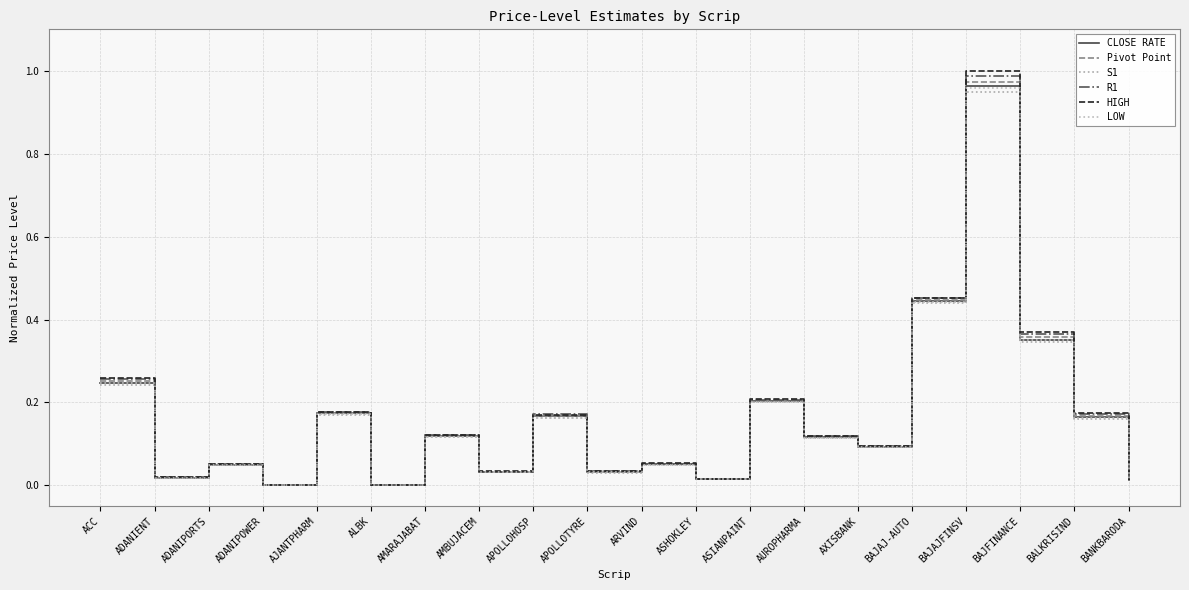

Rank the categories by R1 value from highest to lowest.

BAJAJFINSV, BAJAJ-AUTO, BAJFINANCE, ACC, ASIANPAINT, AJANTPHARM, BALKRISIND, APOLLOHOSP, AMARAJABAT, AUROPHARMA, AXISBANK, ARVIND, ADANIPORTS, APOLLOTYRE, AMBUJACEM, ADANIENT, ASHOKLEY, BANKBARODA, ALBK, ADANIPOWER